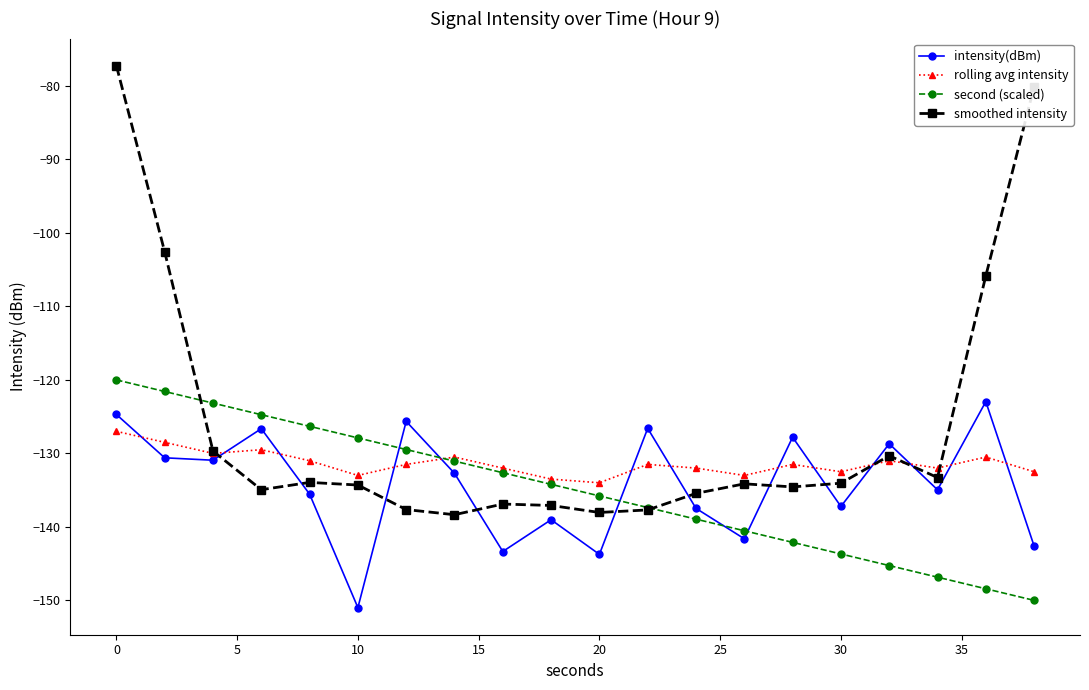

Which series has the largest total across all categories?

smoothed intensity